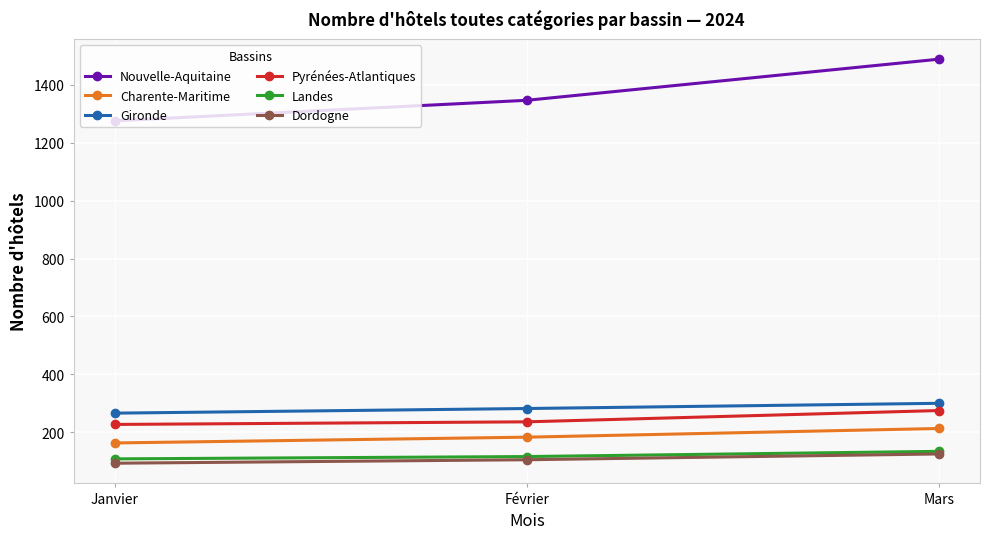

What is the difference between the maximum and minimum values in the Pyrénées-Atlantiques series?

48